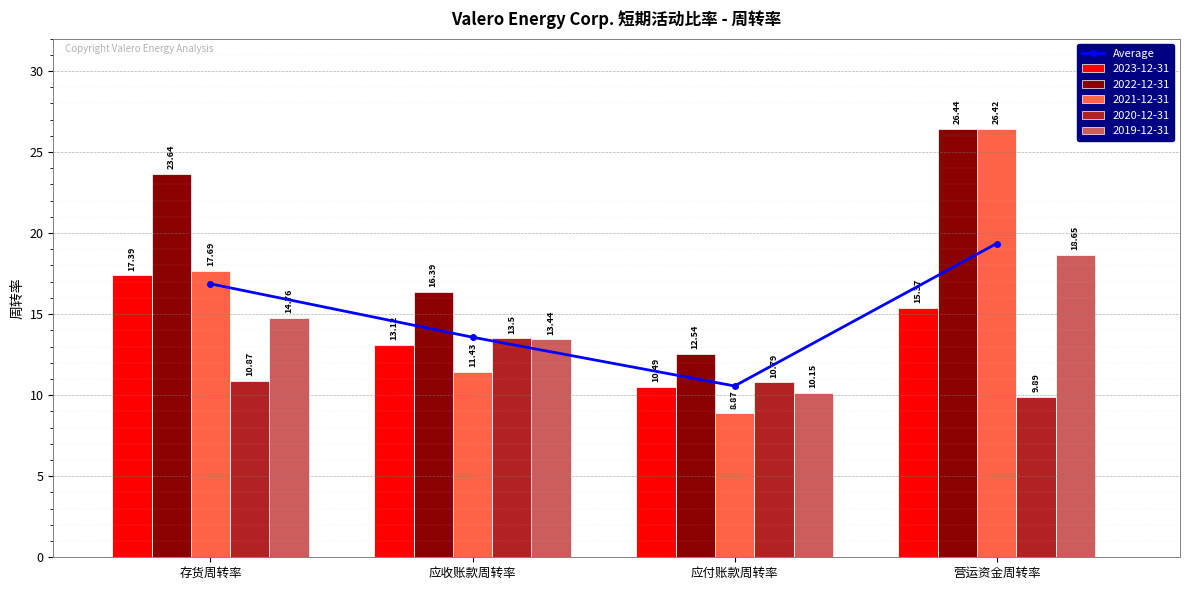

What is the difference between the maximum and minimum values?

8.8